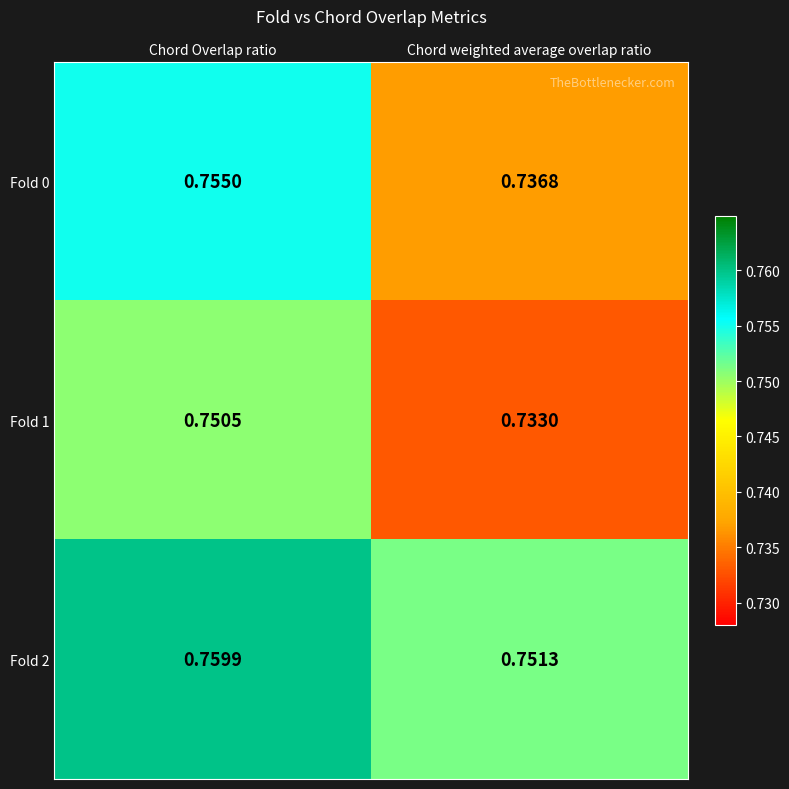

Is the value of Fold 2 at Chord weighted average overlap ratio greater than the value of Fold 1 at Chord Overlap ratio?

Yes